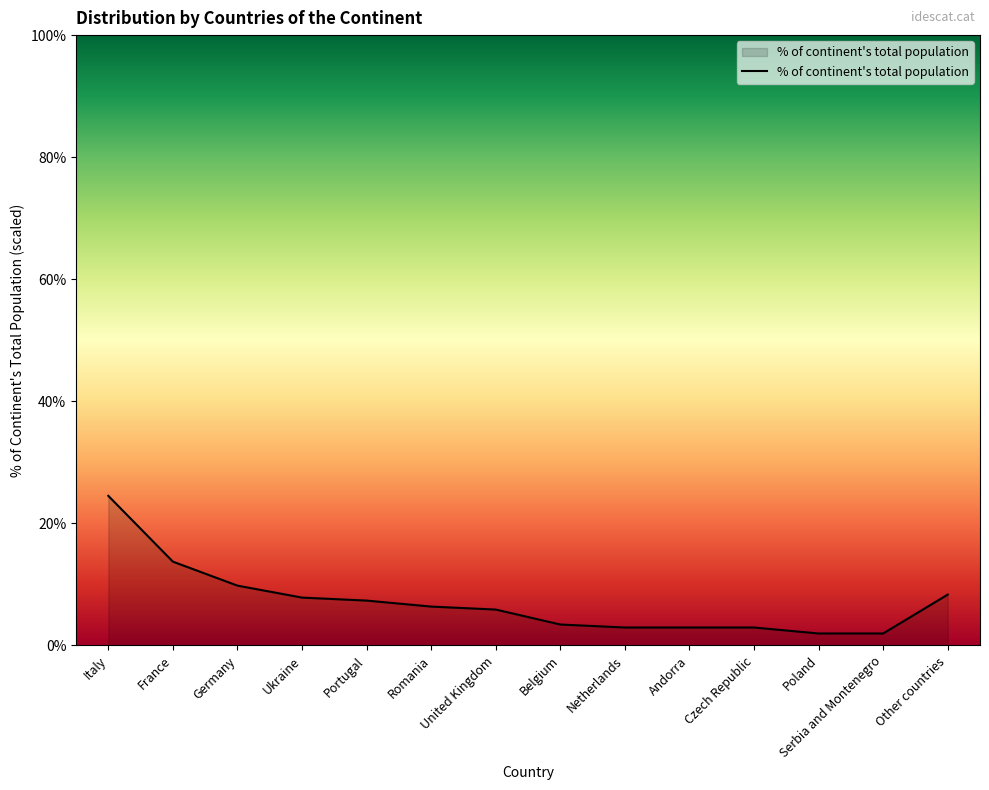

What is the difference between the values at France and Czech Republic?

10.8